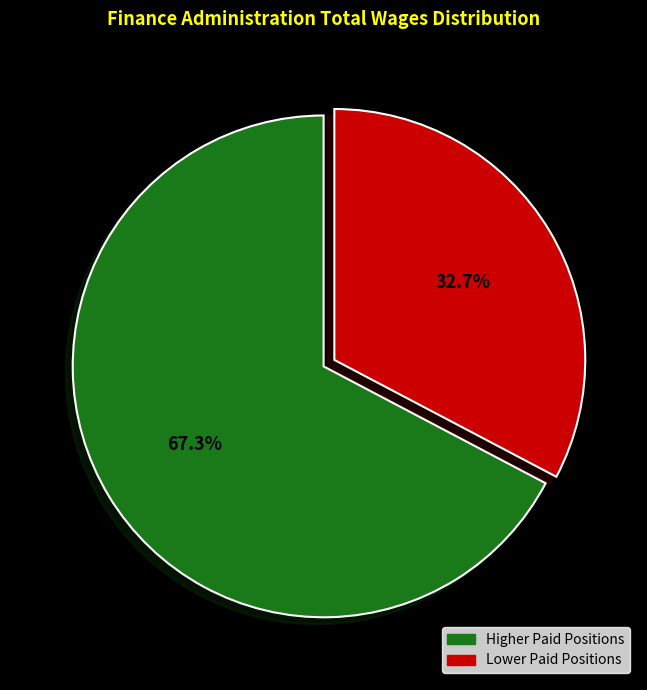

Is there any slice that represents more than half of the pie?

Yes